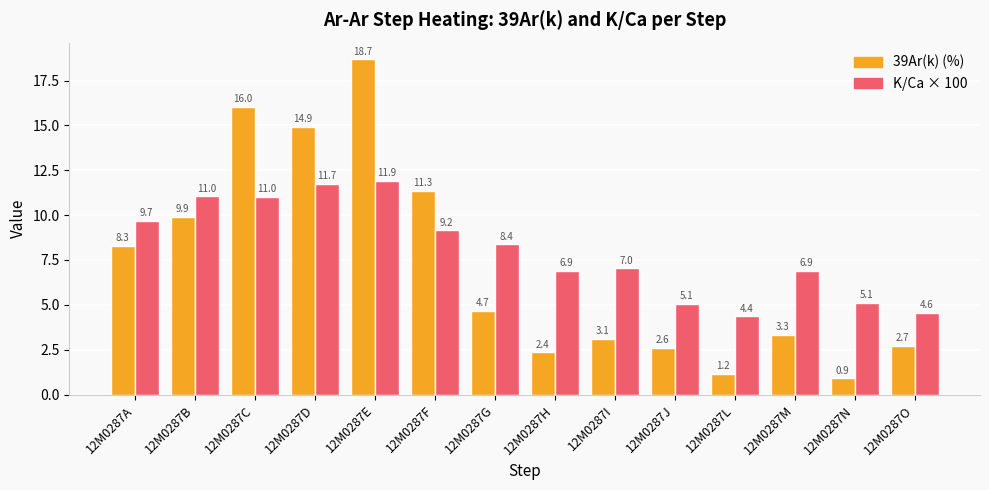

Read the K/Ca × 100 value at 12M0287L.

4.4